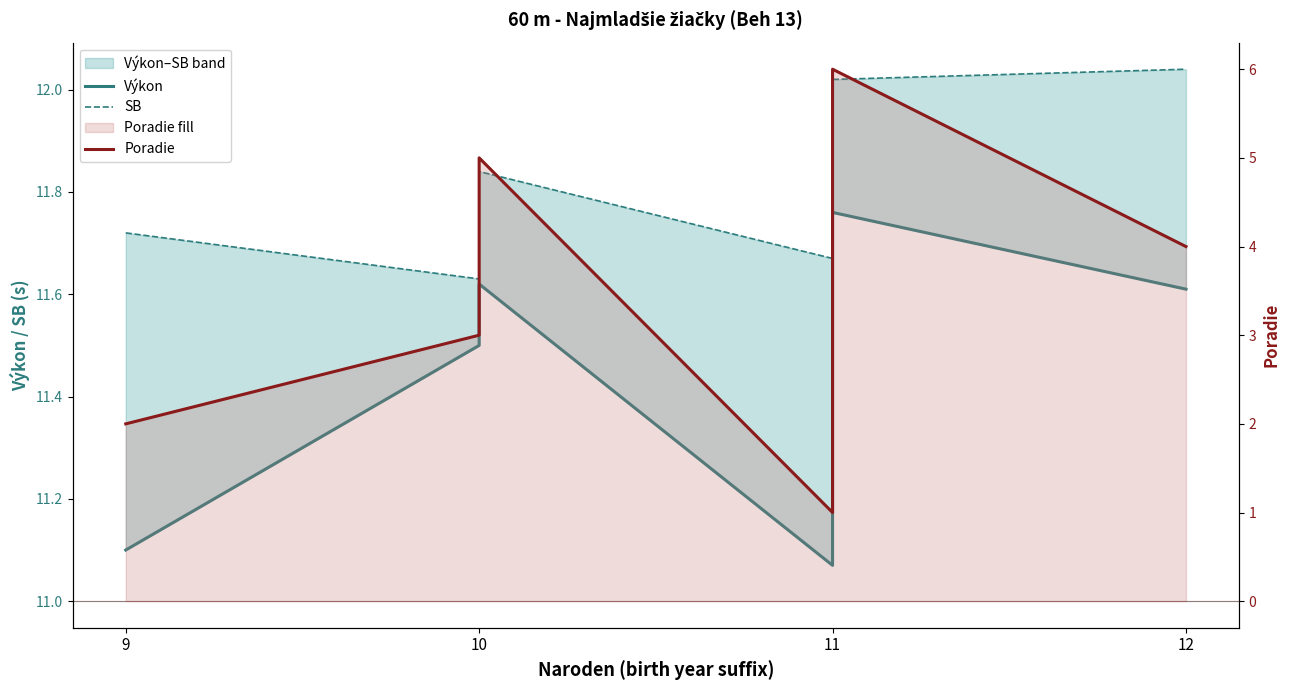

How many lines are shown in the chart?

3